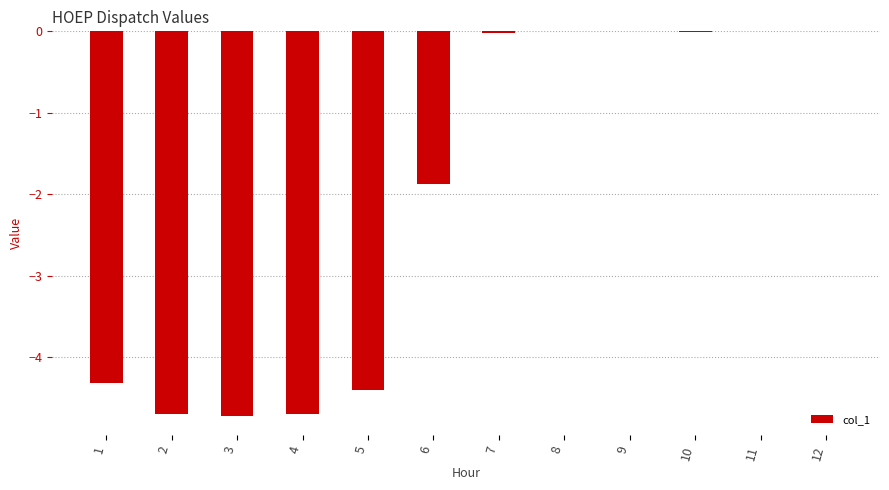

What is the change in value from 4 to 6?

+2.8